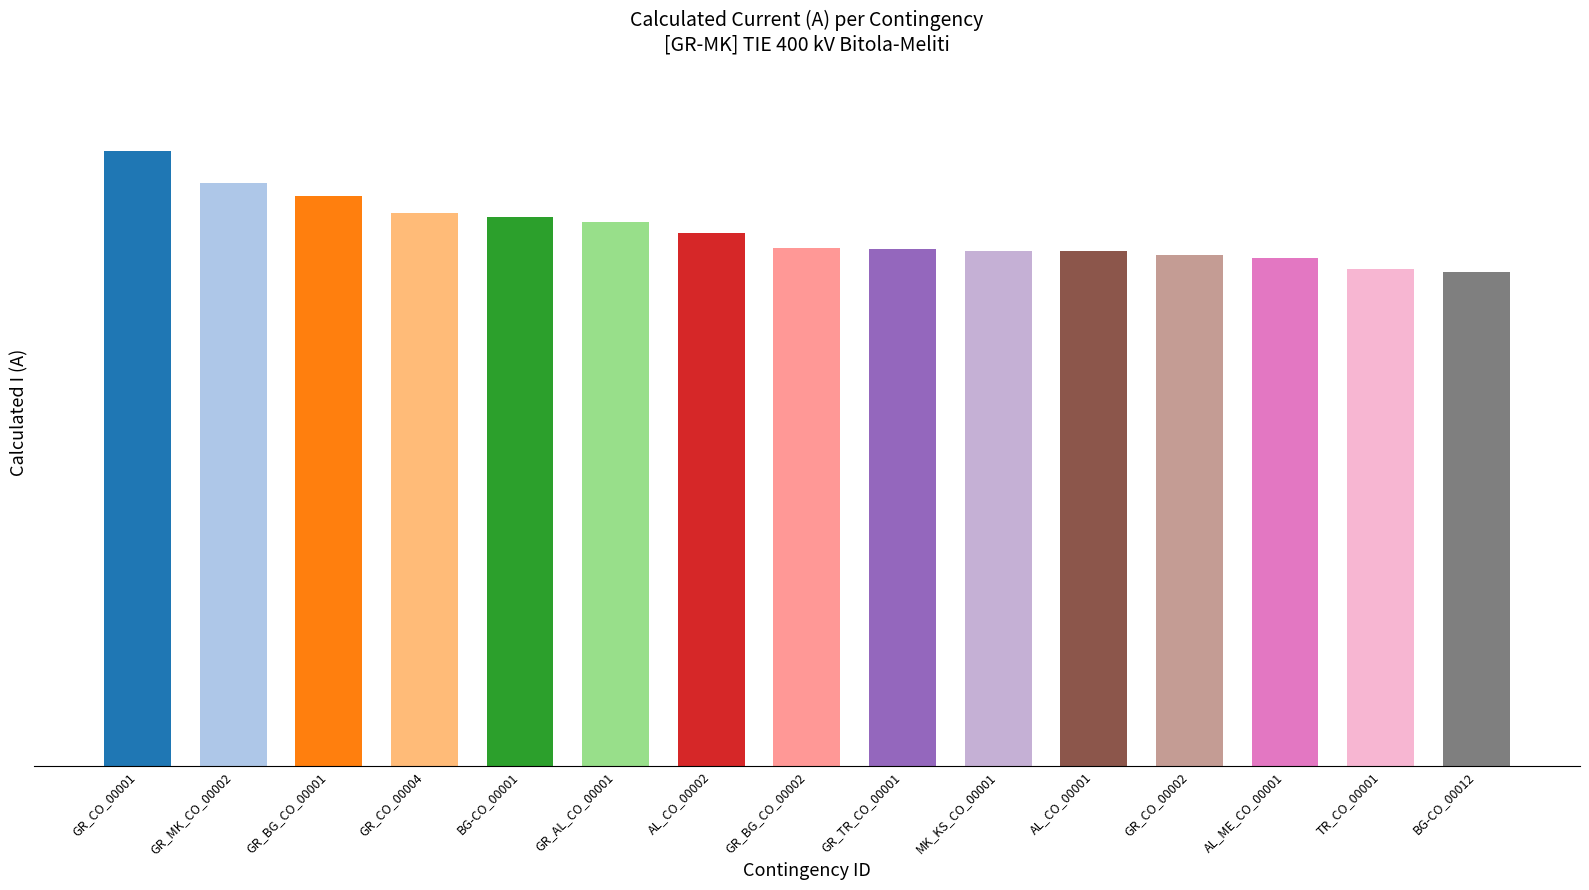

What is the value of the 12th bar from the left?

1327